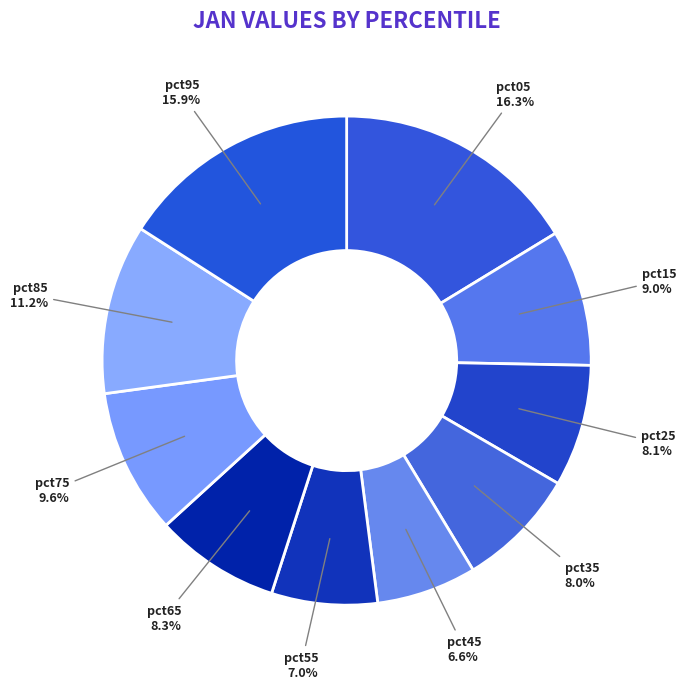

Is pct55 the majority of the pie?

No